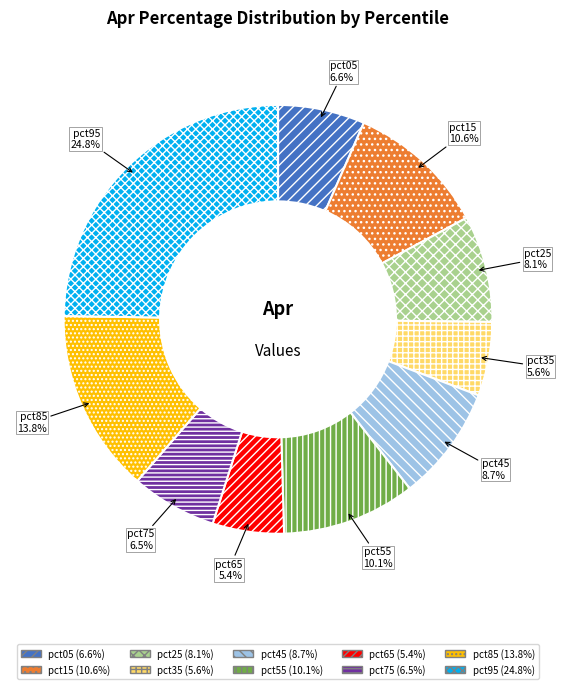

To the nearest percent, what is the combined percentage of pct55 and pct35?

16%